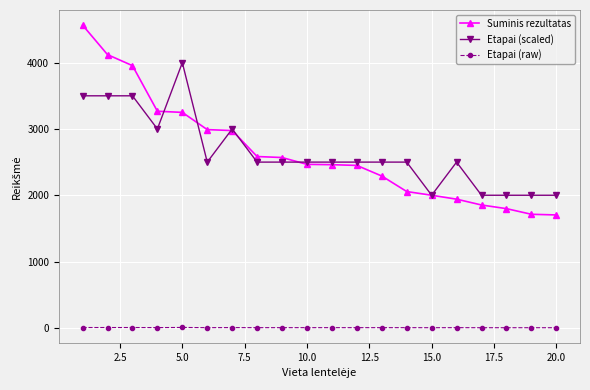

Which series has the widest spread of values?

Suminis rezultatas